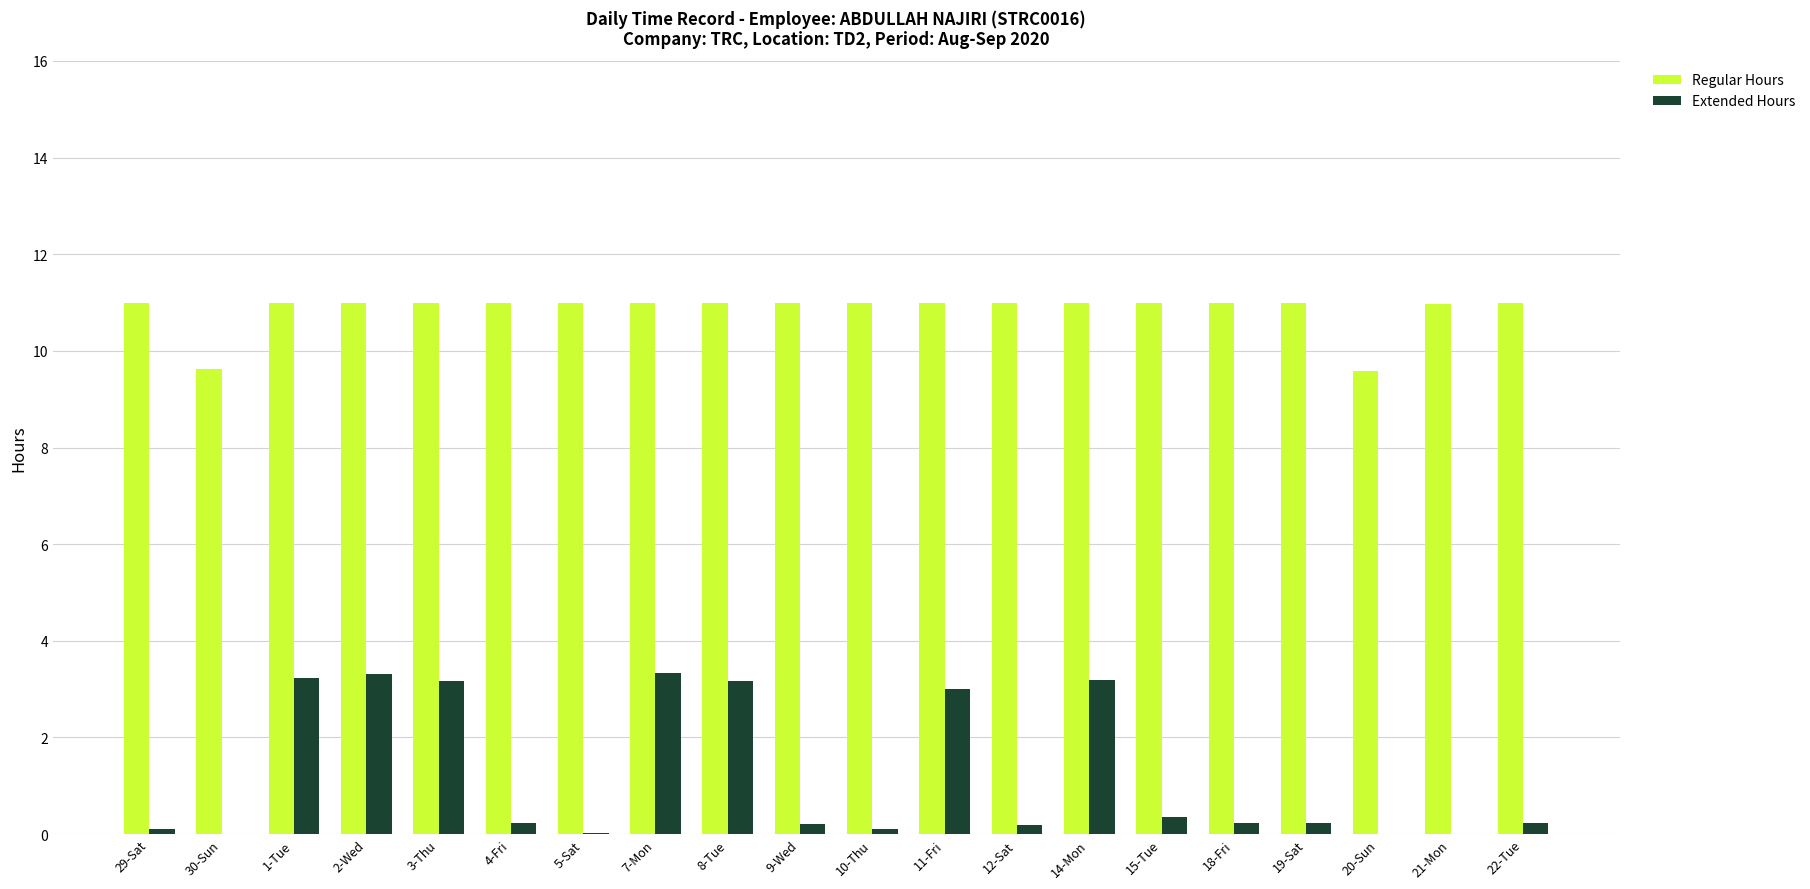

What is the sum of all Extended Hours values?

24.3